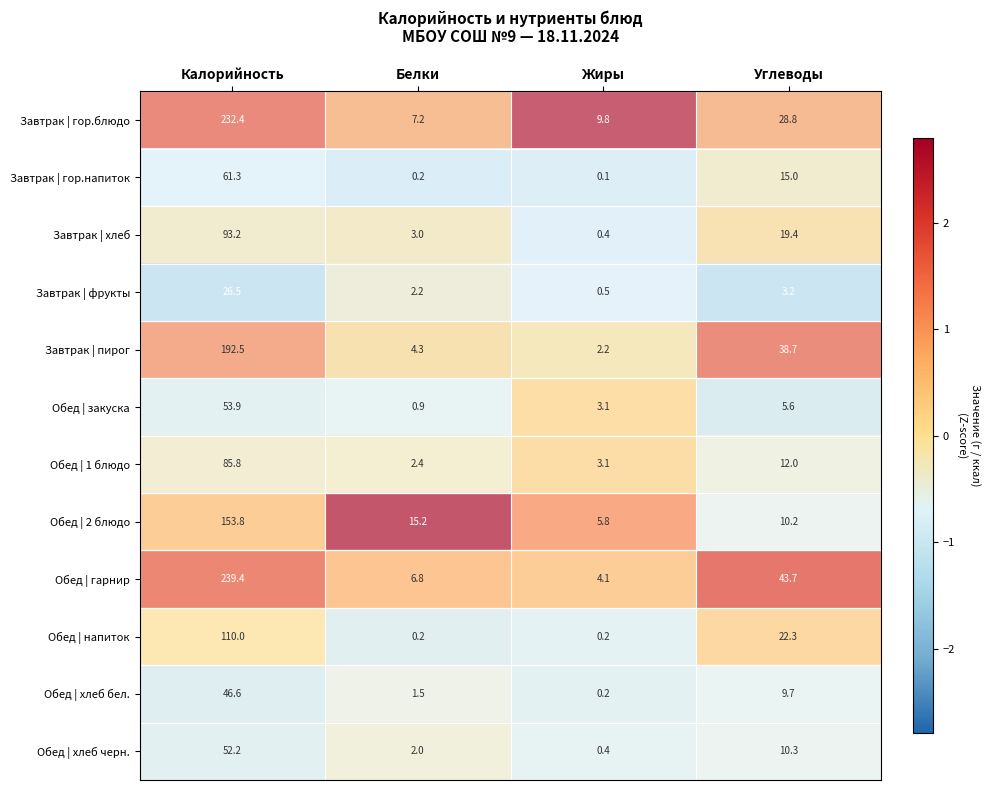

At which category is the sum across all series the highest?

Калорийность